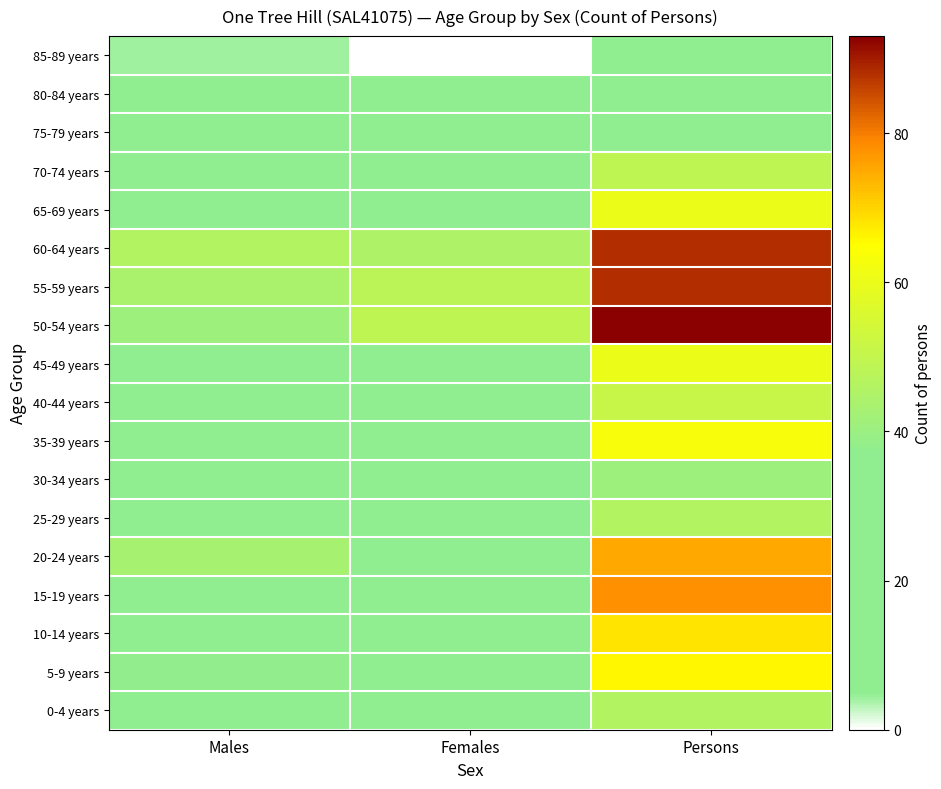

Reading right to left, extract all data points from this chart.

0-4 years: Persons=46	Females=20	Males=22
5-9 years: Persons=66	Females=24	Males=38
10-14 years: Persons=68	Females=30	Males=32
15-19 years: Persons=78	Females=36	Males=37
20-24 years: Persons=75	Females=33	Males=43
25-29 years: Persons=46	Females=19	Males=26
30-34 years: Persons=41	Females=19	Males=26
35-39 years: Persons=63	Females=31	Males=34
40-44 years: Persons=51	Females=26	Males=19
45-49 years: Persons=60	Females=34	Males=30
50-54 years: Persons=93	Females=49	Males=41
55-59 years: Persons=88	Females=48	Males=44
60-64 years: Persons=88	Females=45	Males=46
65-69 years: Persons=60	Females=29	Males=28
70-74 years: Persons=49	Females=19	Males=26
75-79 years: Persons=34	Females=16	Males=22
80-84 years: Persons=18	Females=5	Males=6
85-89 years: Persons=6	Females=0	Males=4